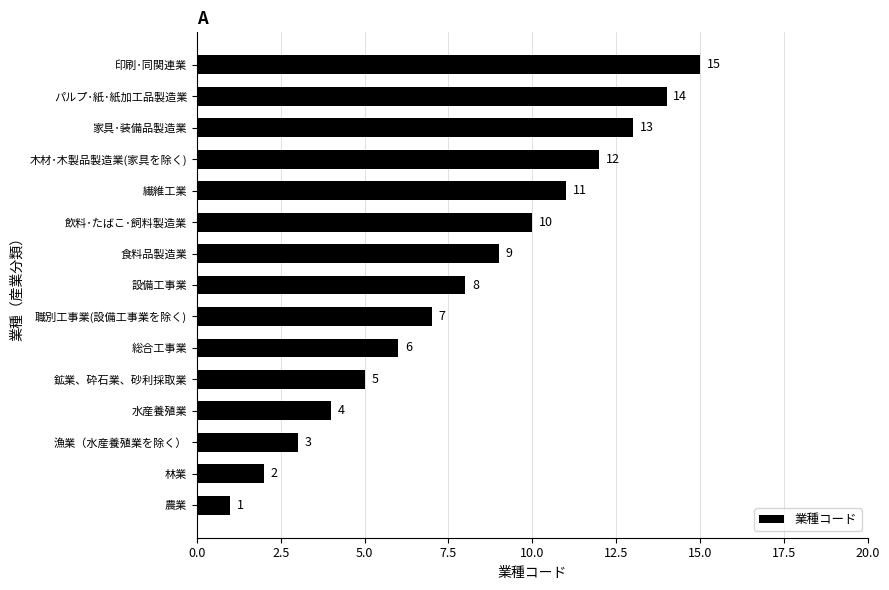

What is the difference between the maximum and minimum values?

14